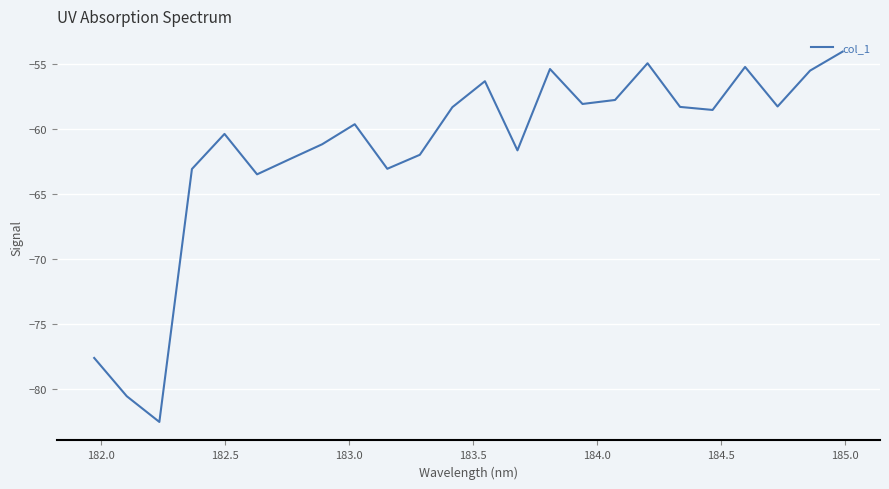

What is the greatest value displayed?

-54.0